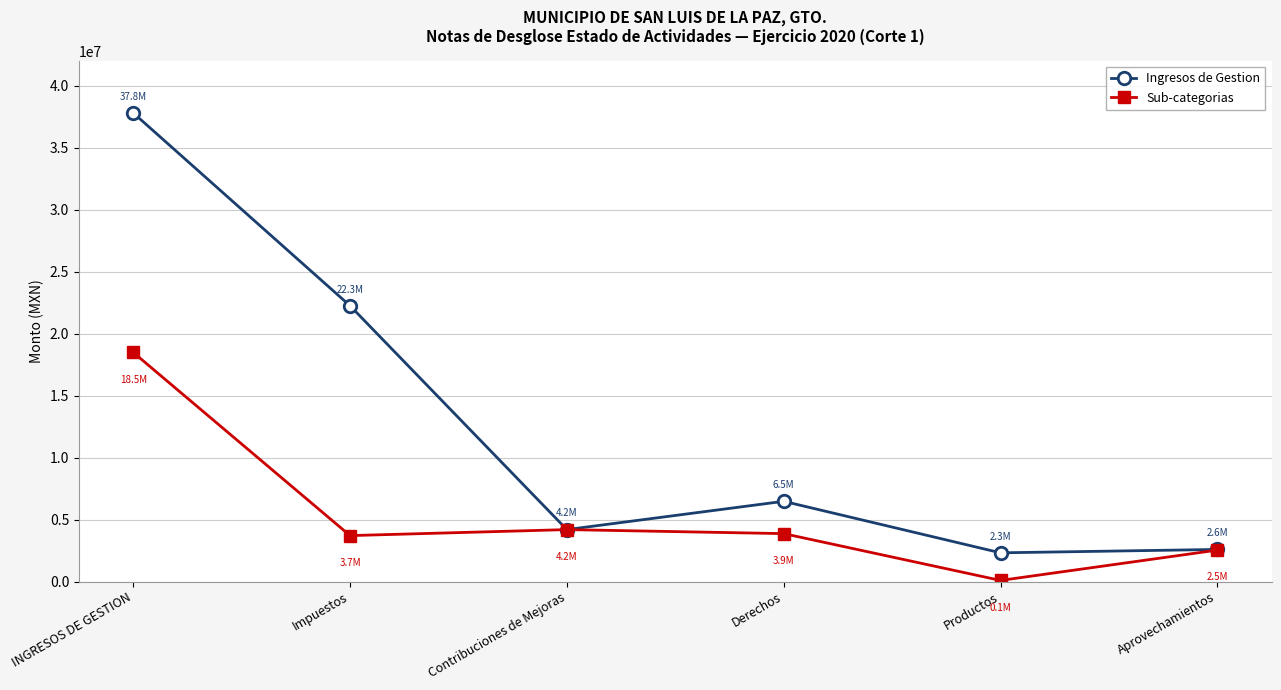

List the series in order of their overall mean, highest first.

Ingresos de Gestion, Sub-categorias